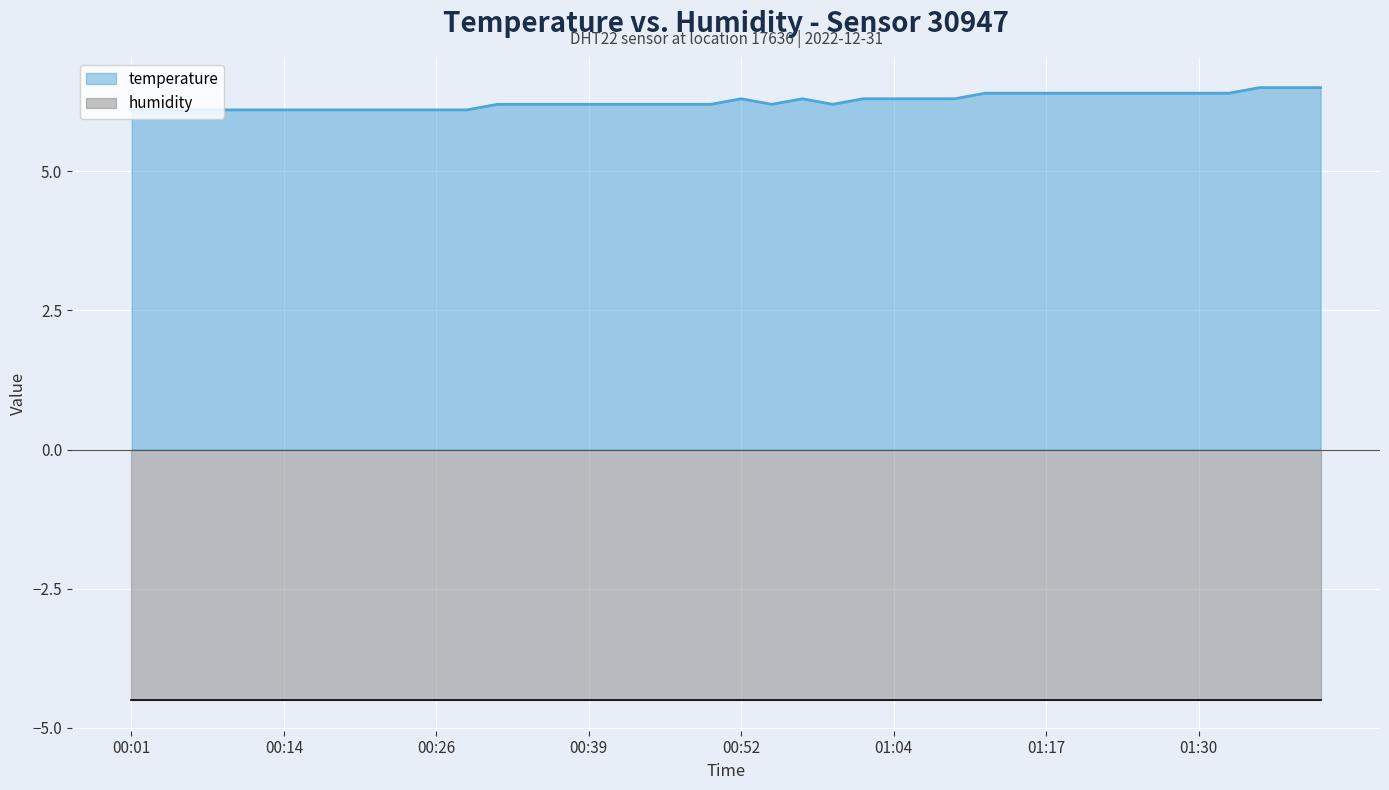

What is the total value across all series at 00:52?

10.8